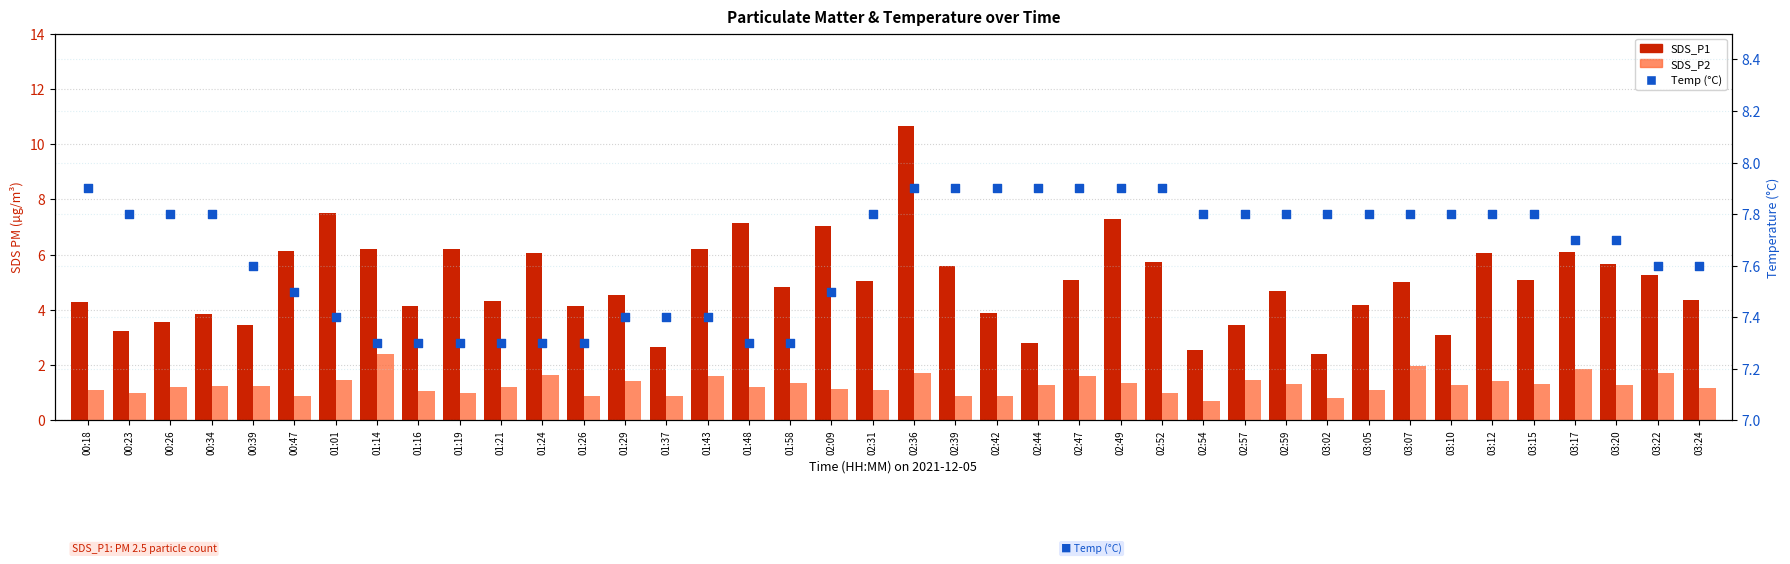

At how many categories does at least one series exceed 9?

1